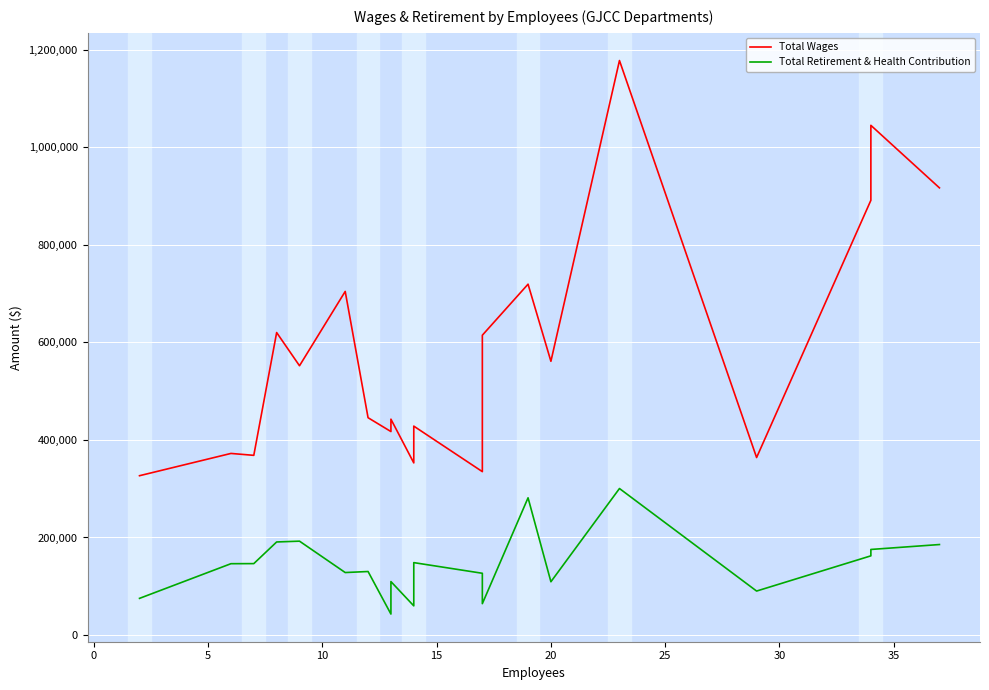

Which series has the largest range (max minus min)?

Total Wages